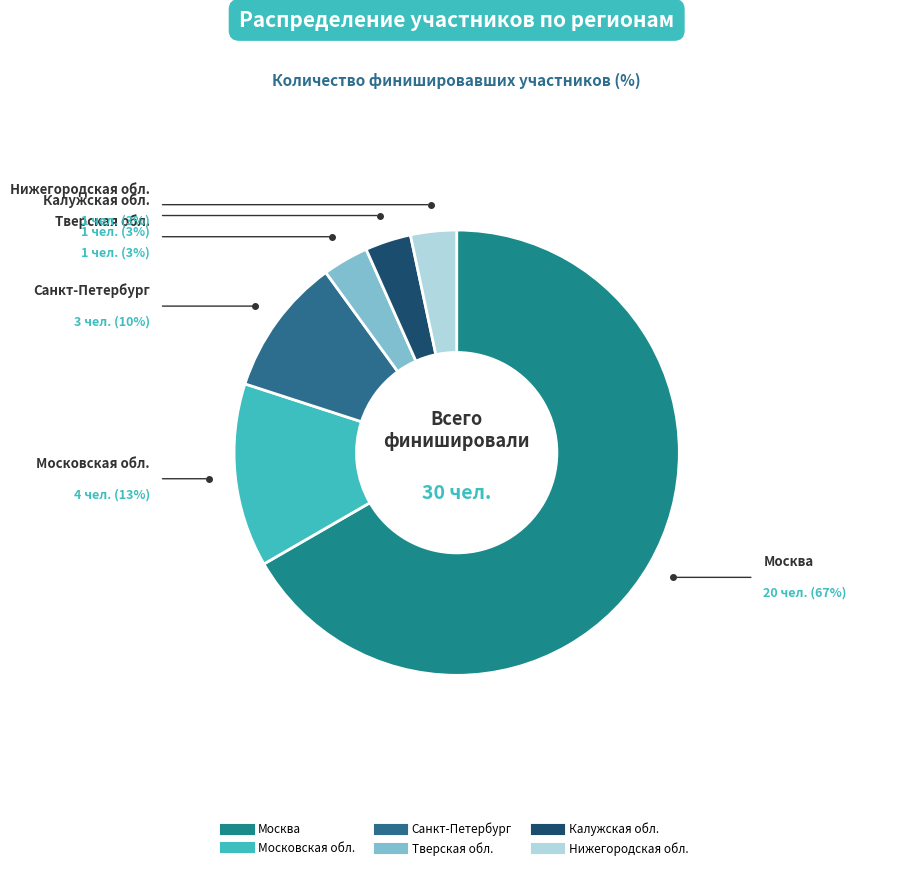

Is the sum of Москва and Санкт-Петербург greater than half?

Yes